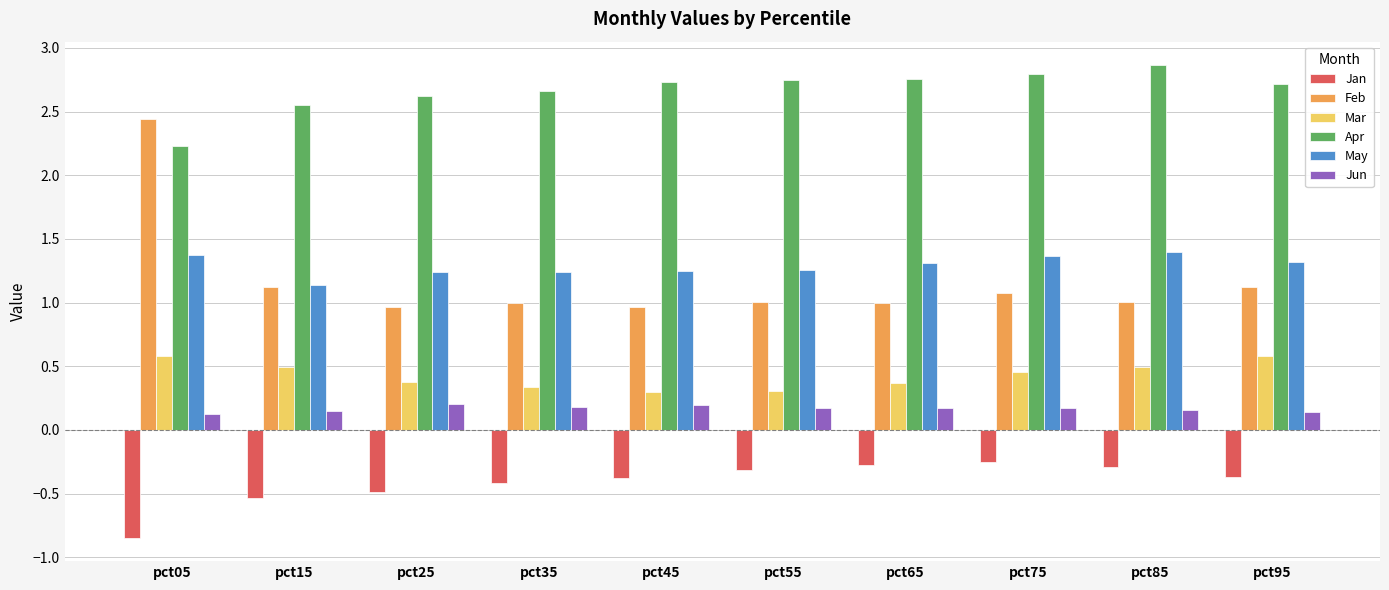

What is the difference between the highest and lowest values at pct65?

3.0